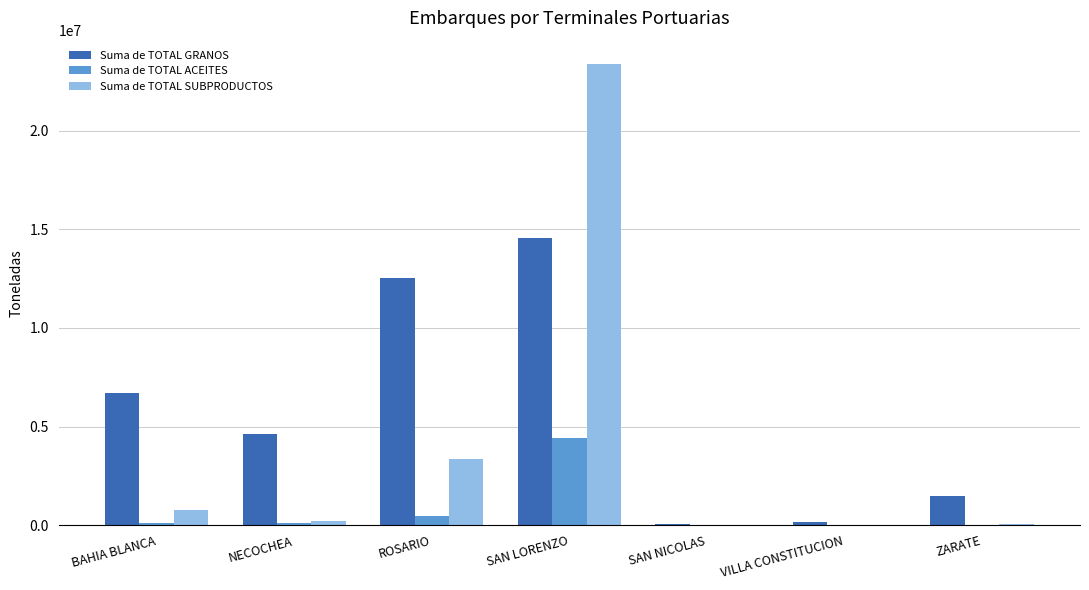

What are all the series names shown in the legend?

Suma de TOTAL GRANOS, Suma de TOTAL ACEITES, Suma de TOTAL SUBPRODUCTOS